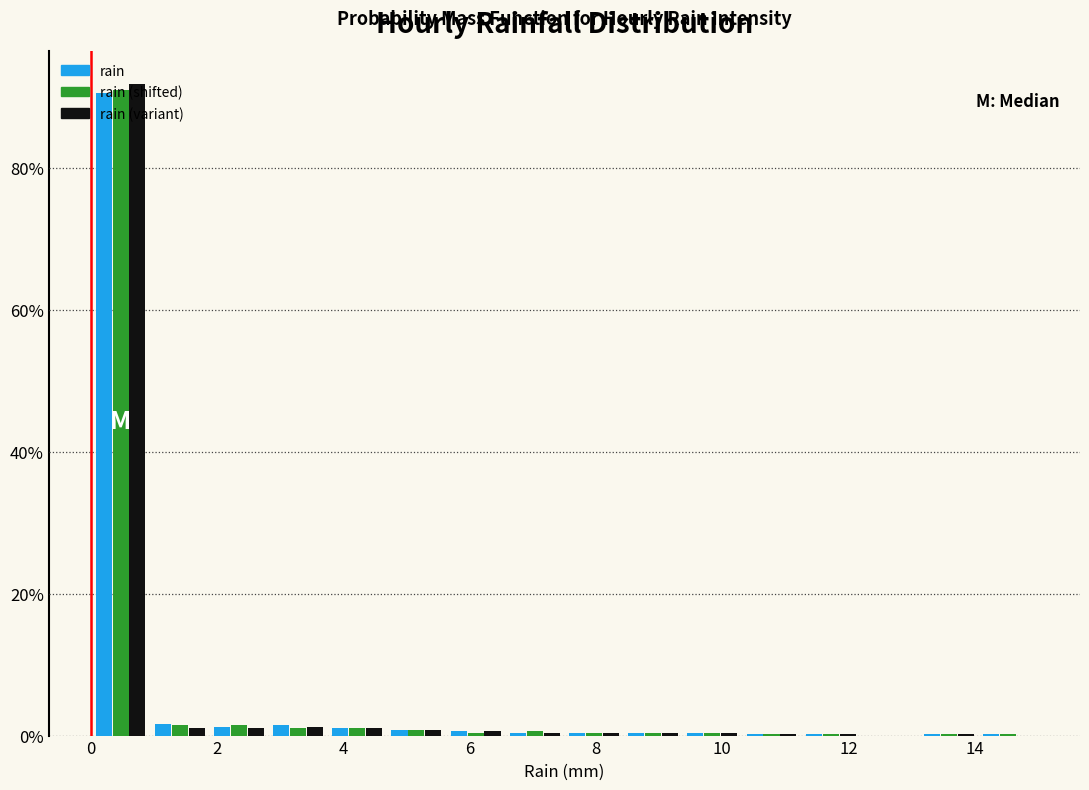

In the rain (variant) series, which range on the x-axis has the tallest bar?

0.0 to 1.0